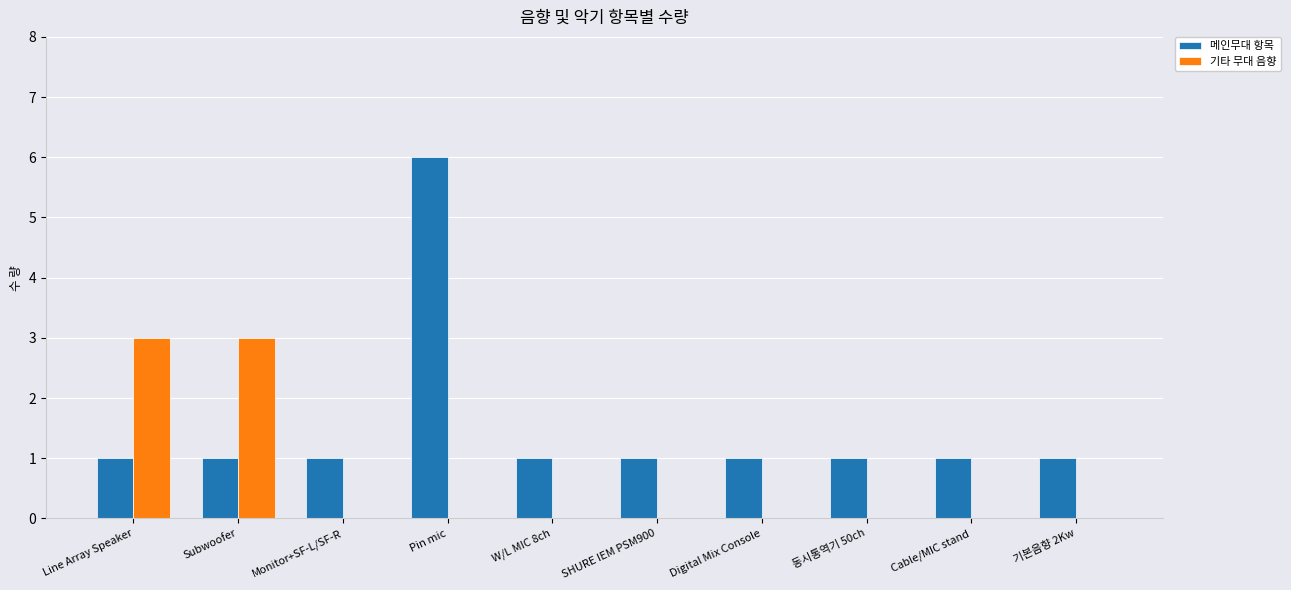

Is the value of 기타 무대 음향 at Cable/MIC stand greater than the value of 메인무대 항목 at SHURE IEM PSM900?

No